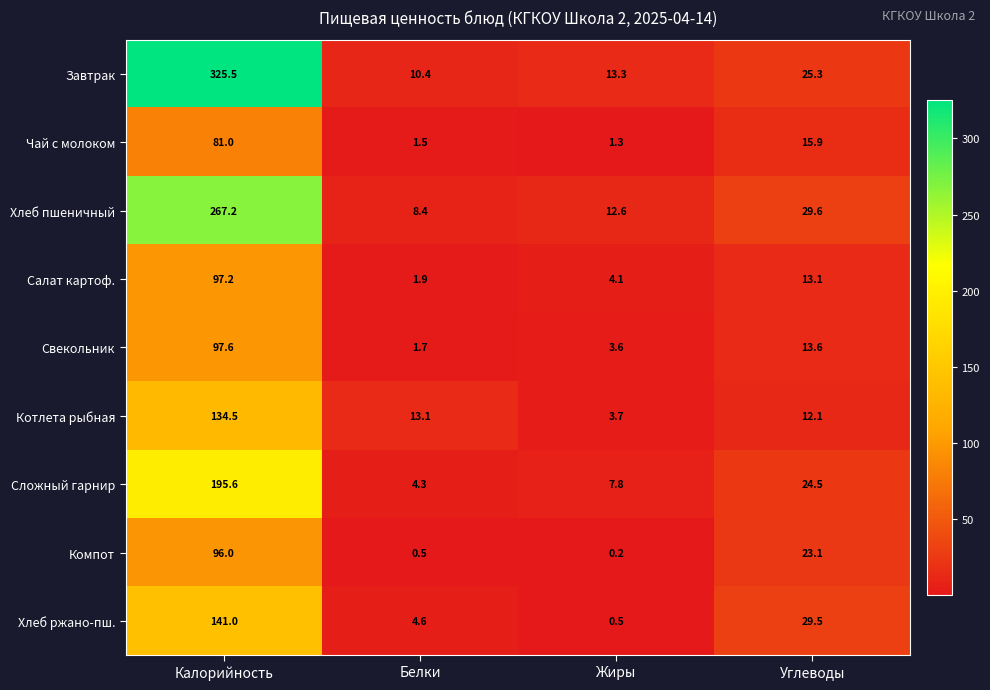

Is it true that Компот equals 0.2 at Жиры?

True